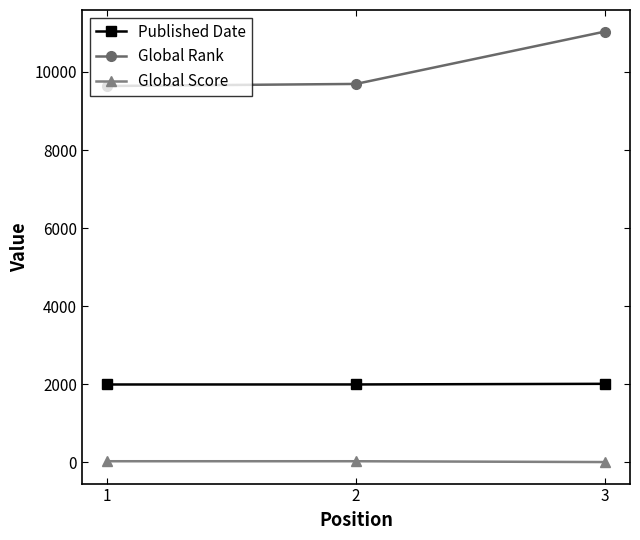

The value of Global Rank at 3 is 11037. True or false?

True